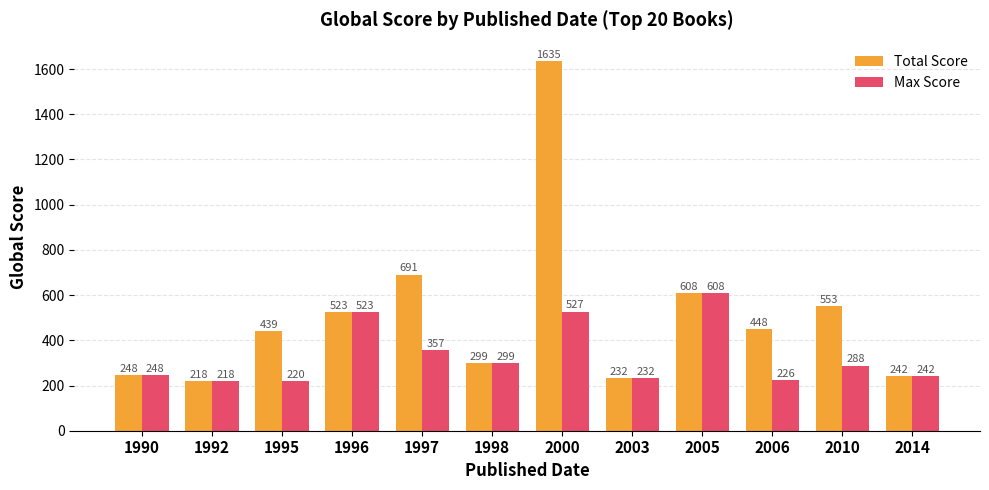

What is the average value of the Total Score series?

511